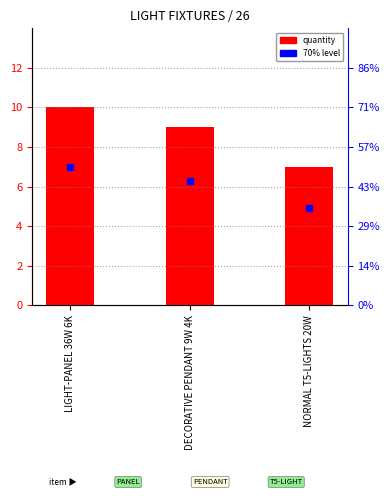

Is it true that the value at LIGHT-PANEL 36W 6K is 10?

True